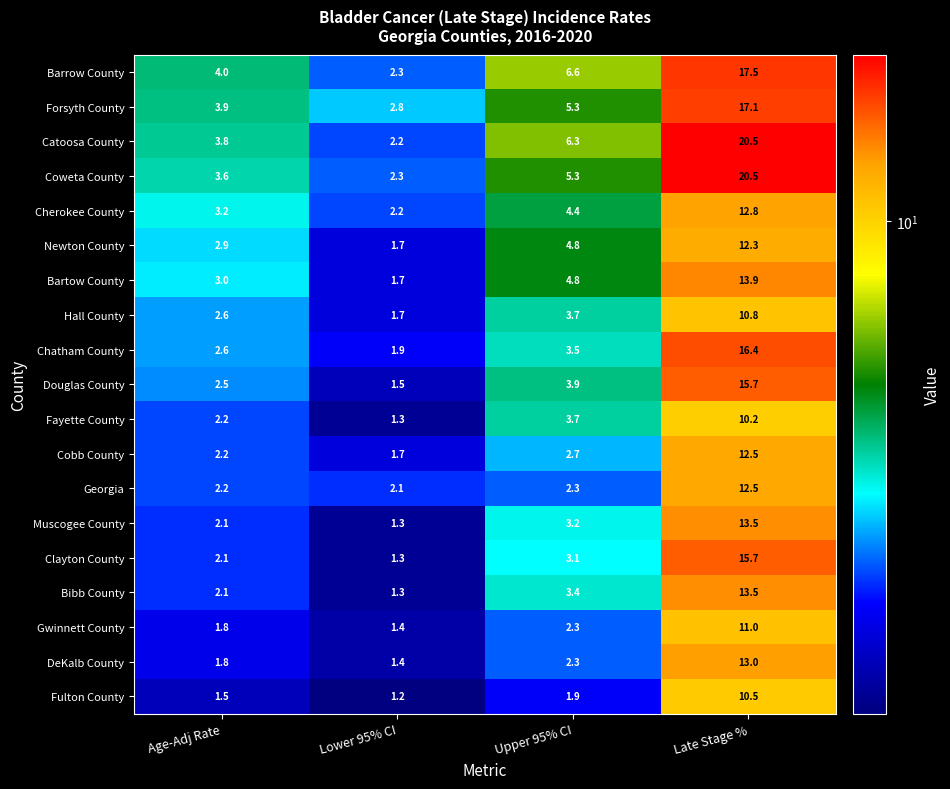

At which label does Chatham County reach its peak?

Late Stage %